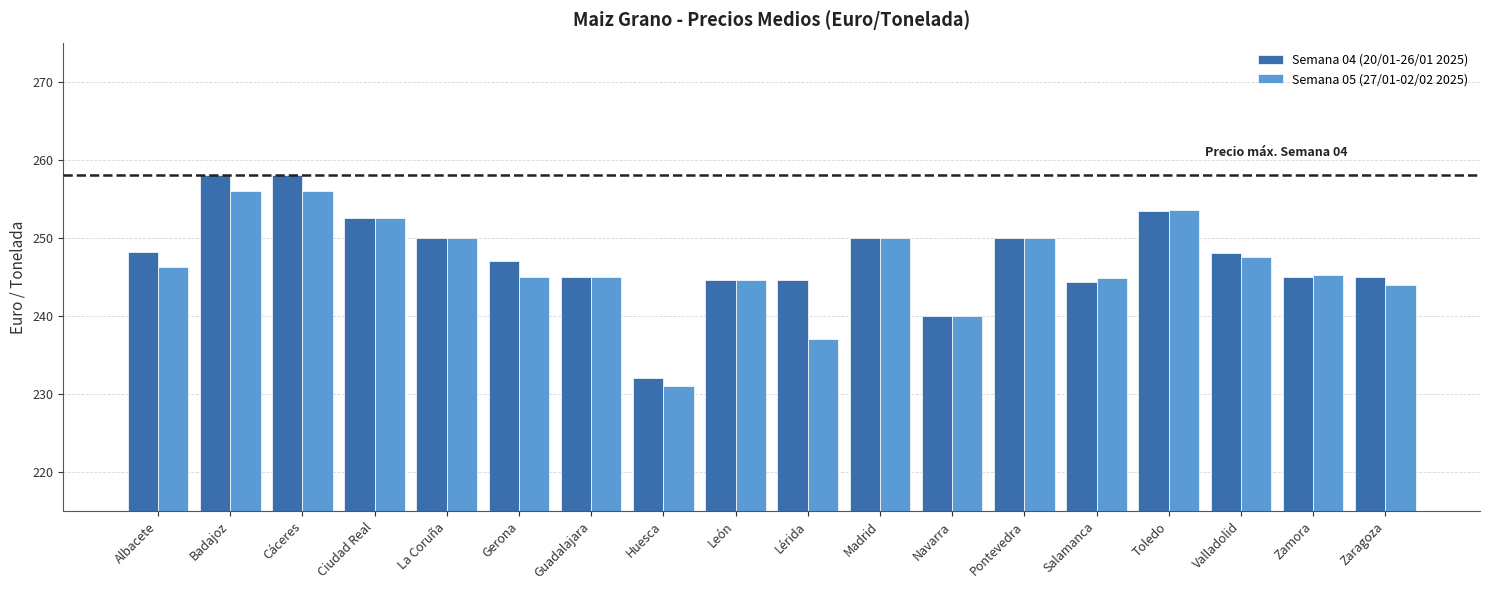

Which series has the widest spread of values?

Semana 04 (20/01-26/01 2025)